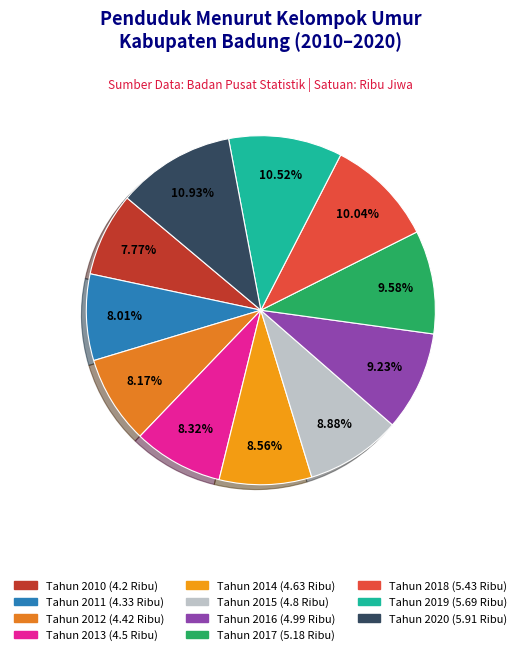

Combined, what portion of the pie is Tahun 2014 and Tahun 2010?

16.3%